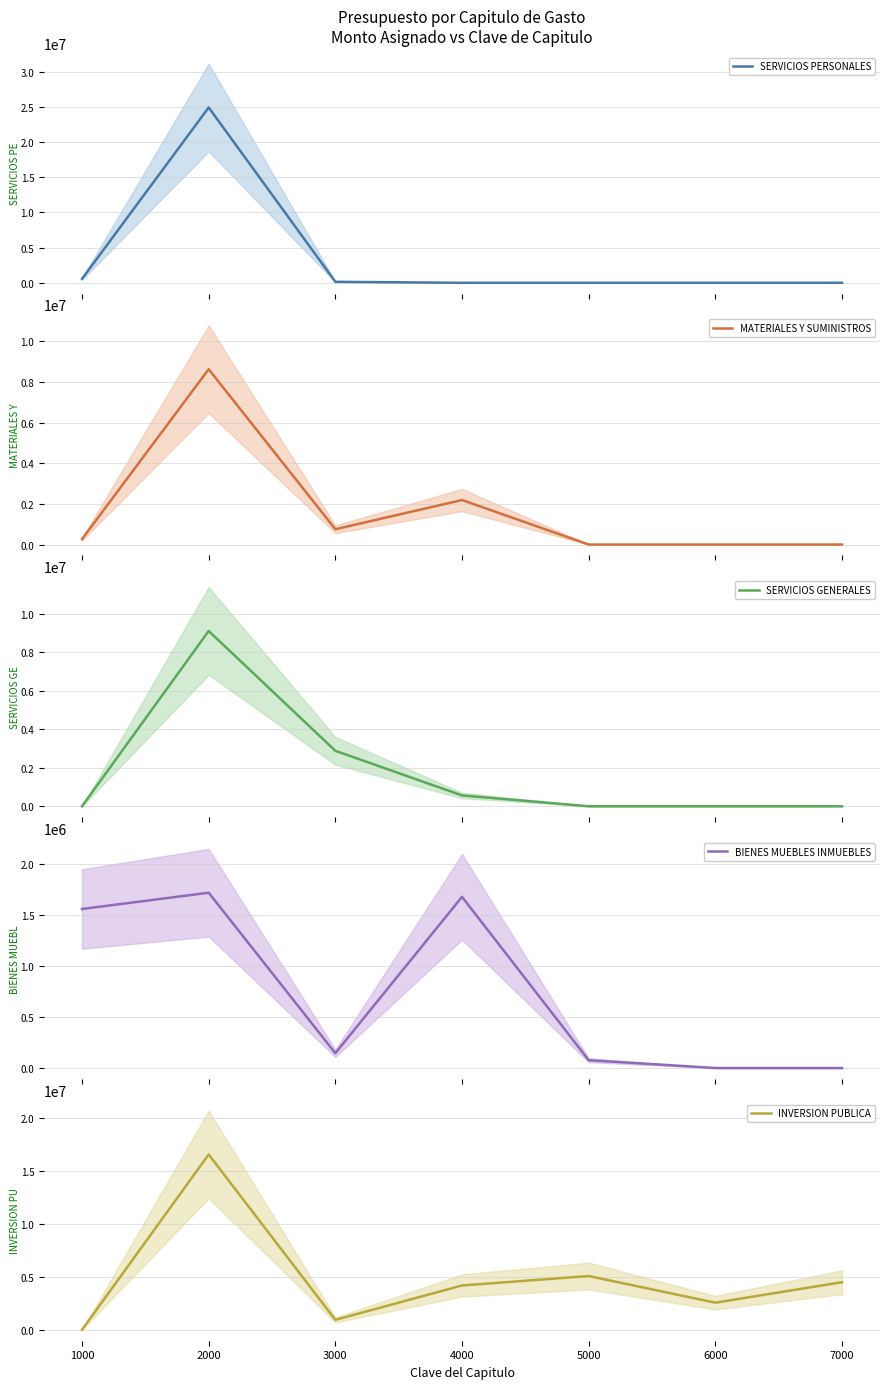

How many values in the INVERSION PUBLICA series exceed 4190395?

4